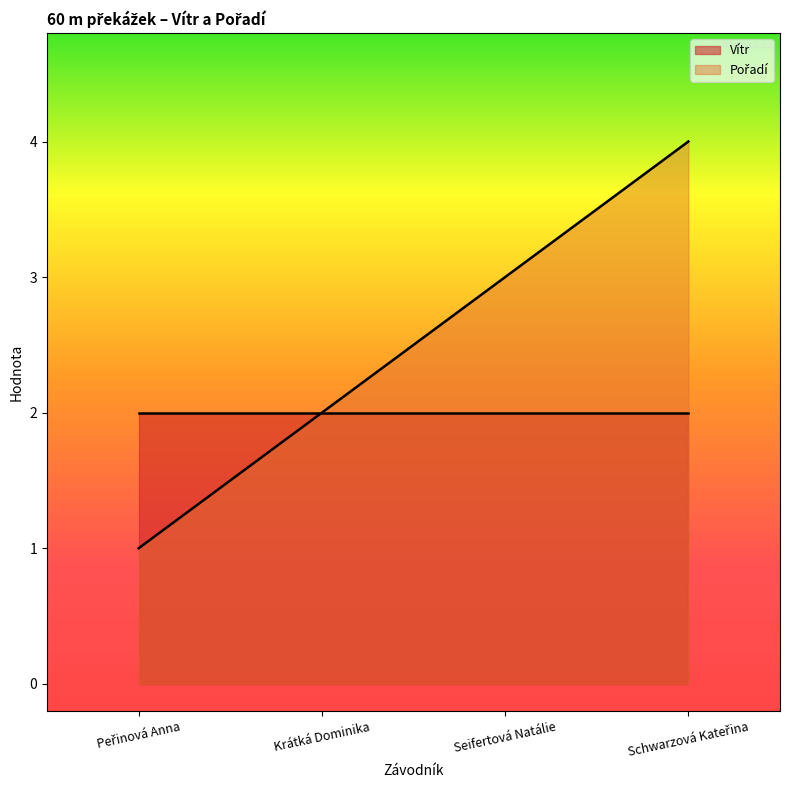

What is the value of the 4th point from the left?

4